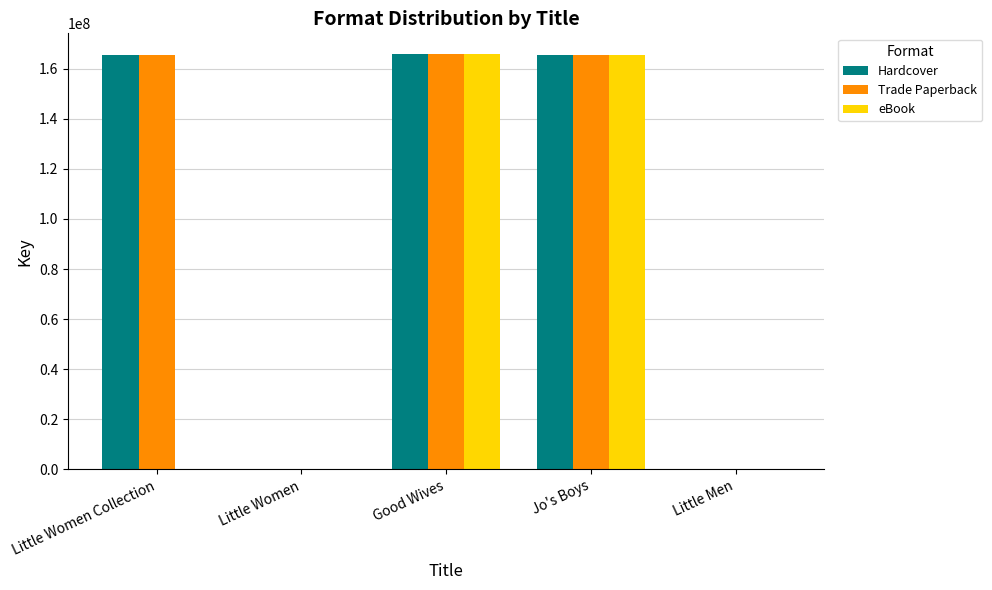

The eBook series shows 0 at Little Women Collection. True or false?

True